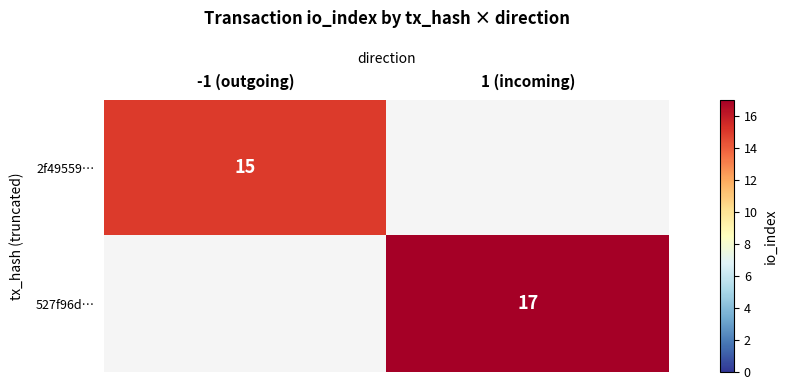

The 2f49559… series shows 15 at -1 (outgoing). True or false?

True